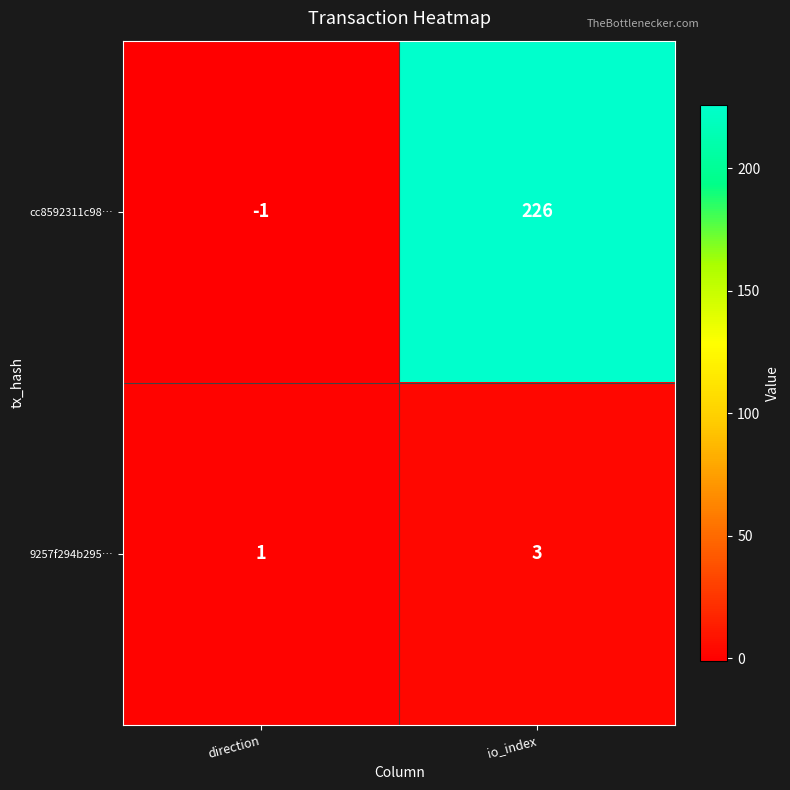

Which series changed the most between direction and io_index?

cc8592311c98…